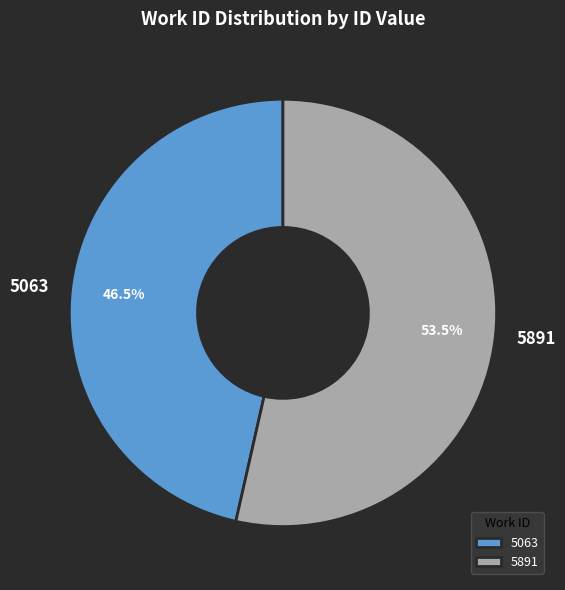

Does 5063 account for over 50% of the chart?

No